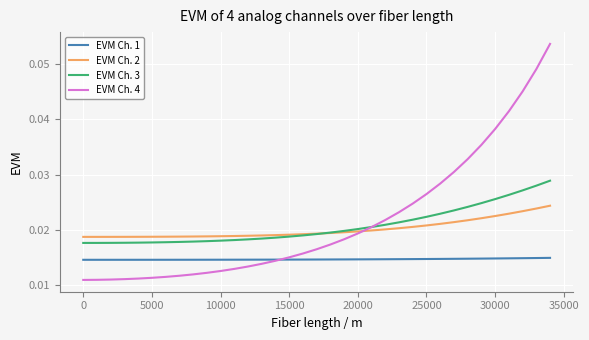

What is the sum of all EVM Ch. 2 values?

0.7